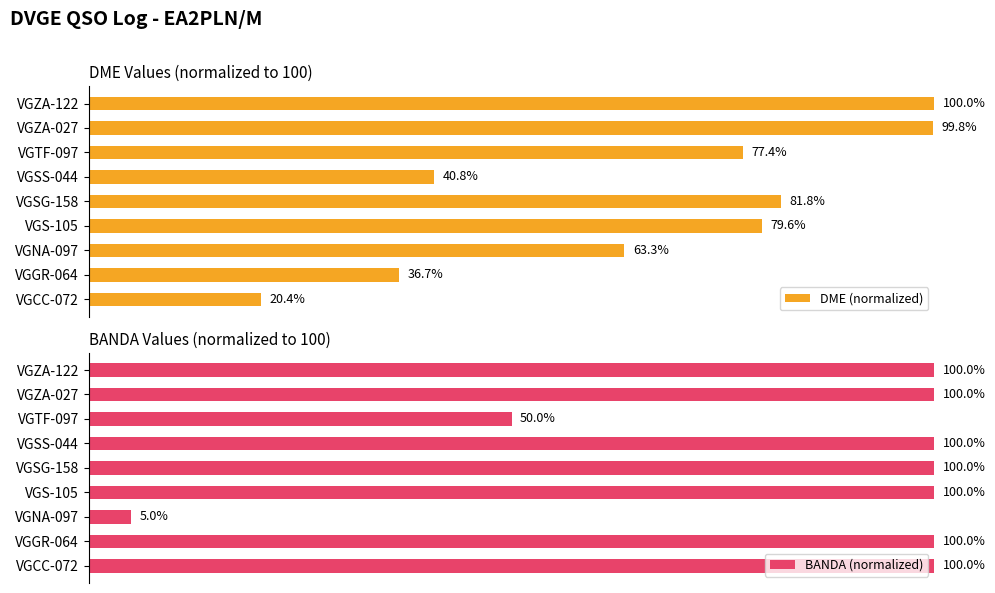

At which label is BANDA (normalized) closest to 52?

VGTF-097